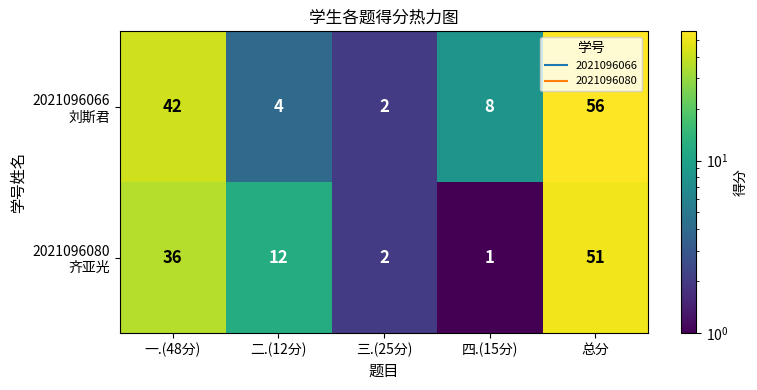

What is the spread (max minus min) of values at 二.(12分)?

8